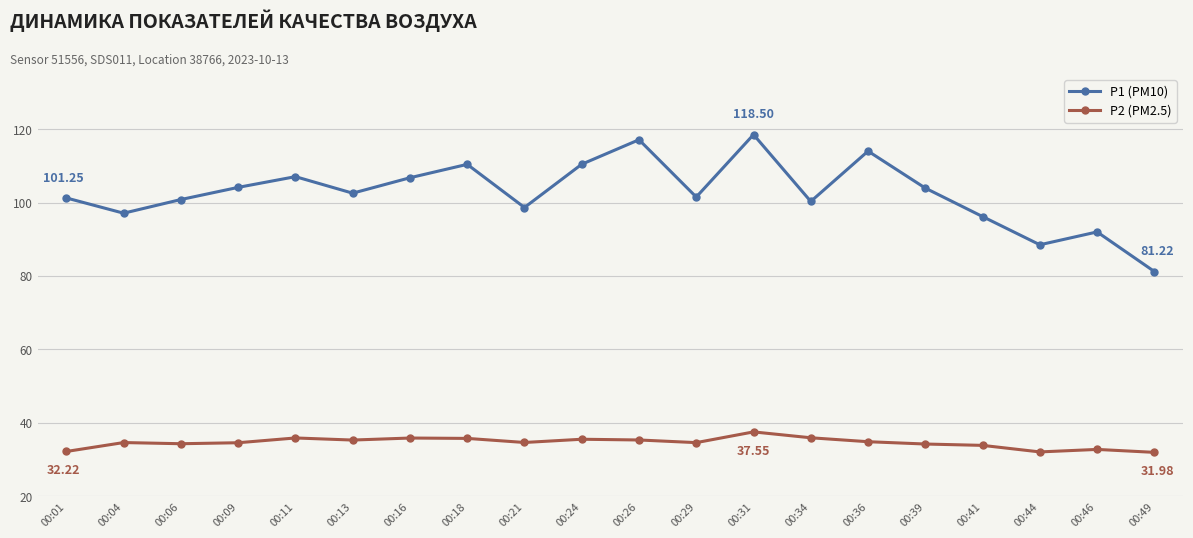

True or false: P2 (PM2.5) has more than 0 interior local peaks.

True